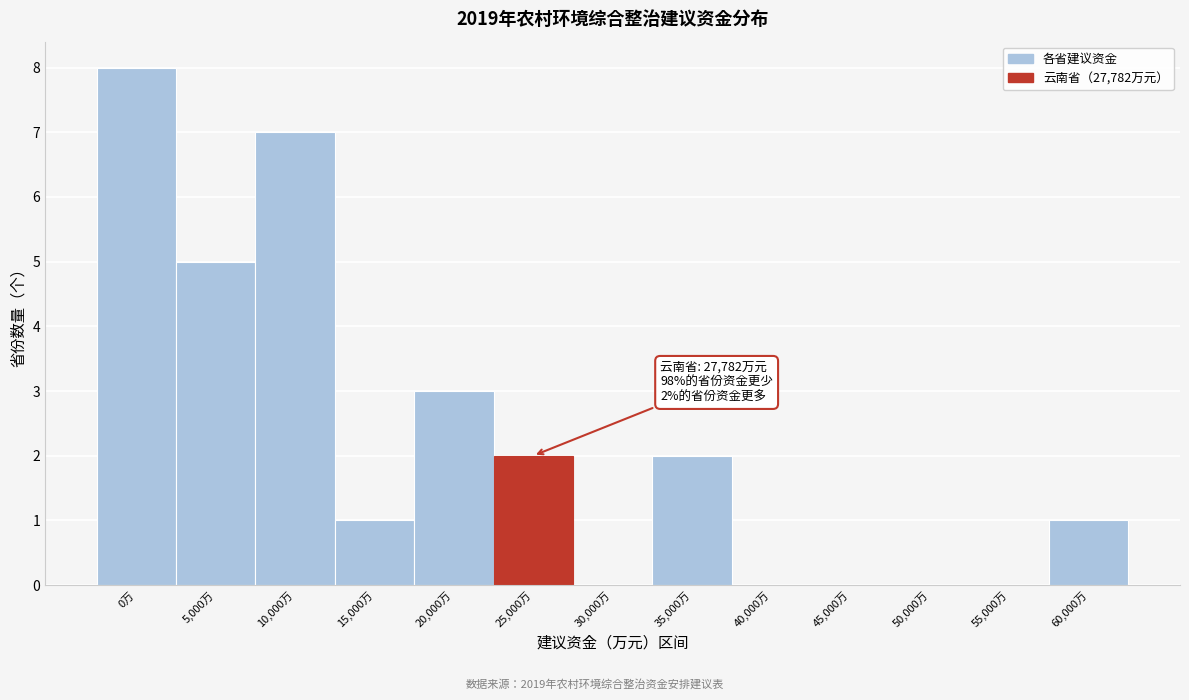

Reading right to left, transcribe all the data shown in this chart.

60,000万=1	55,000万=0	50,000万=0	45,000万=0	40,000万=0	35,000万=2	30,000万=0	25,000万=2	20,000万=3	15,000万=1	10,000万=7	5,000万=5	0万=8